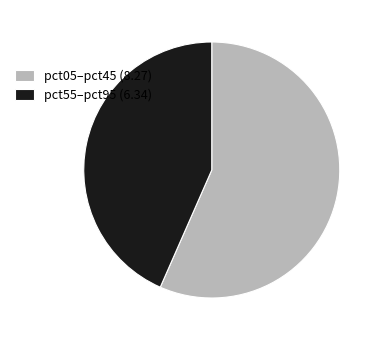

True or false: pct05–pct45 (8.27) accounts for 57% of the total.

True